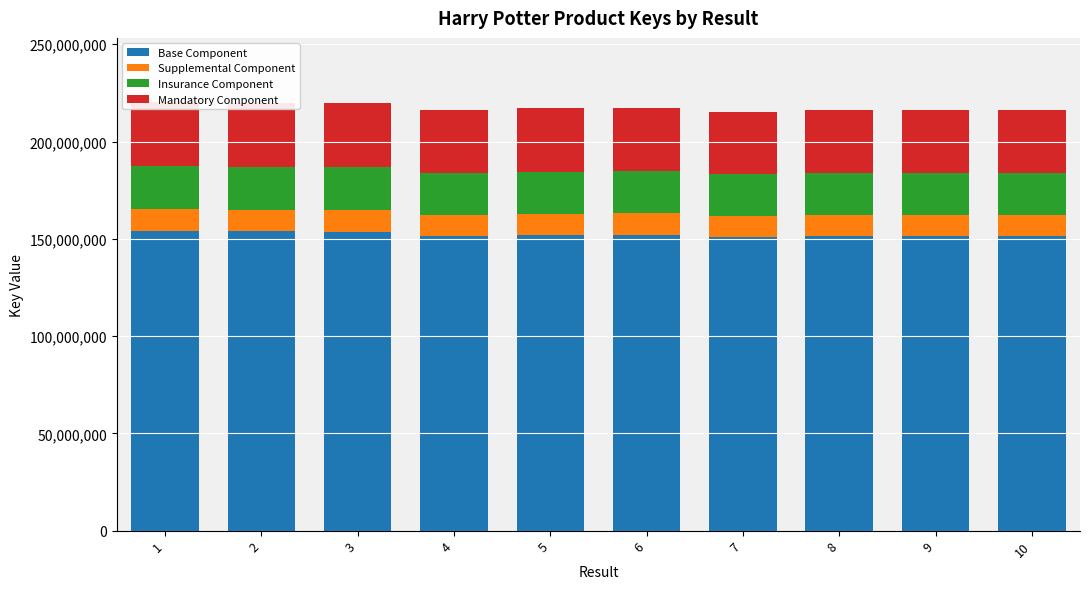

Does the chart contain any negative values?

No